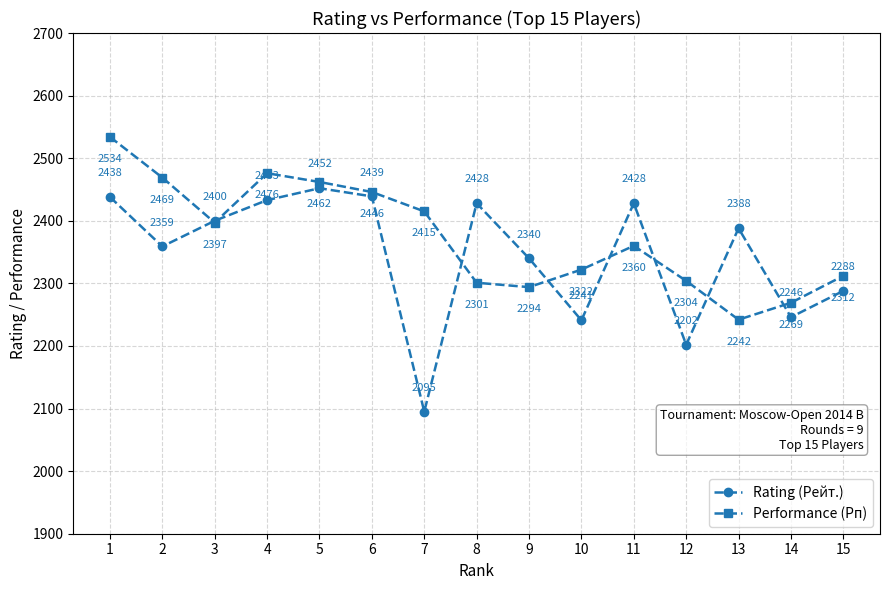

At which label does Performance (Рп) first exceed 2360?

1